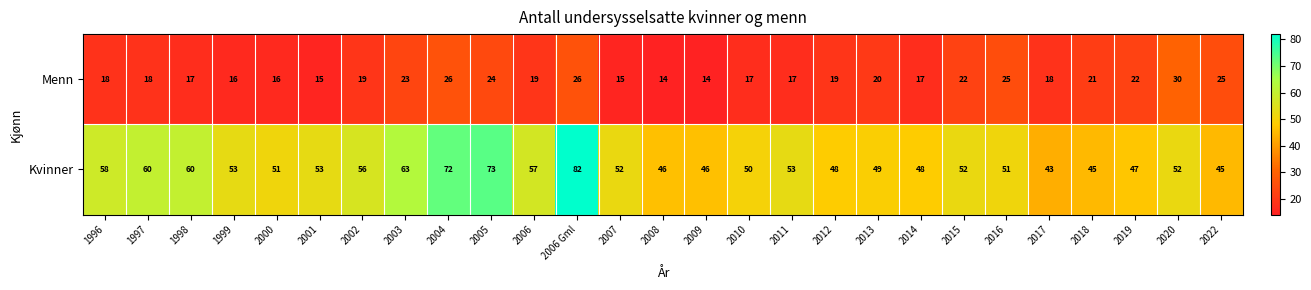

Which series changed the most between 2004 and 2015?

Kvinner